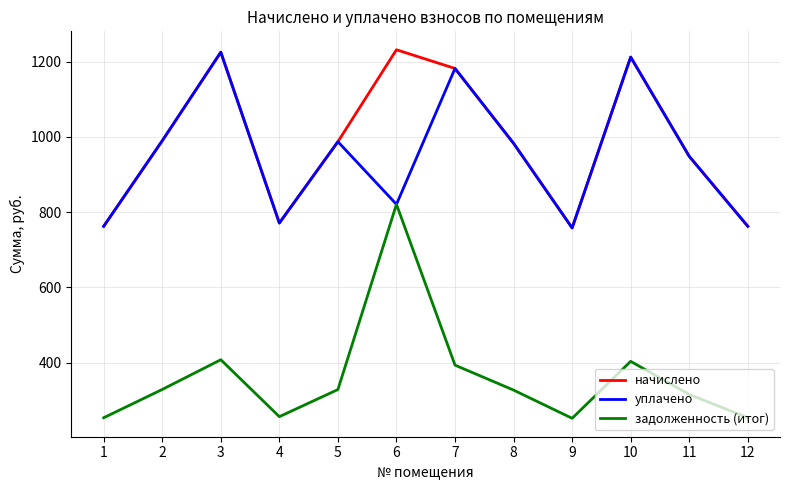

True or false: начислено and задолженность (итог) intersect in this chart.

False